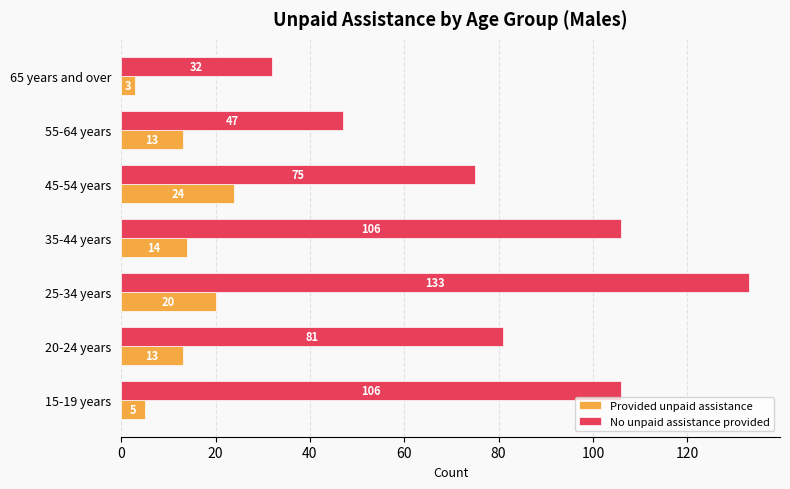

What is the minimum value for Provided unpaid assistance?

3